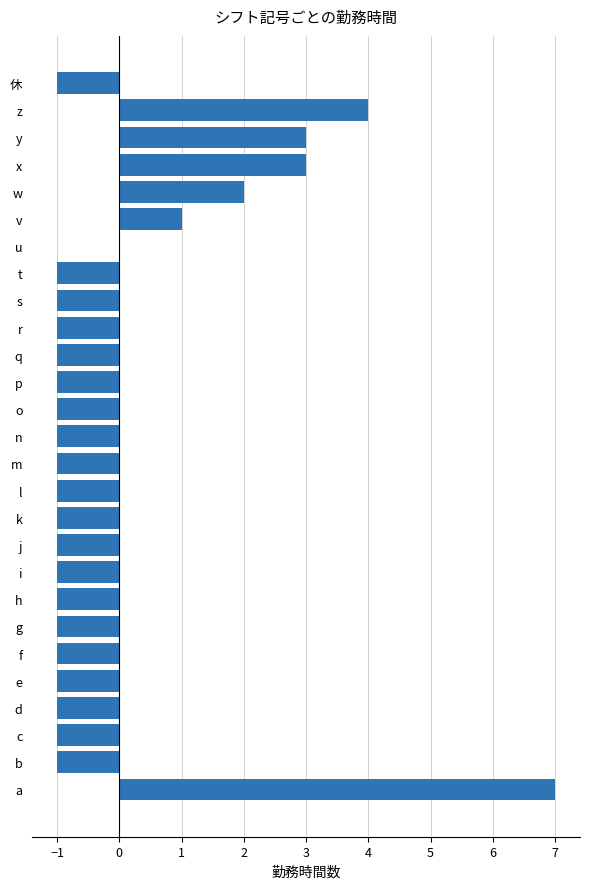

The chart shows a value of -1 at j. True or false?

True